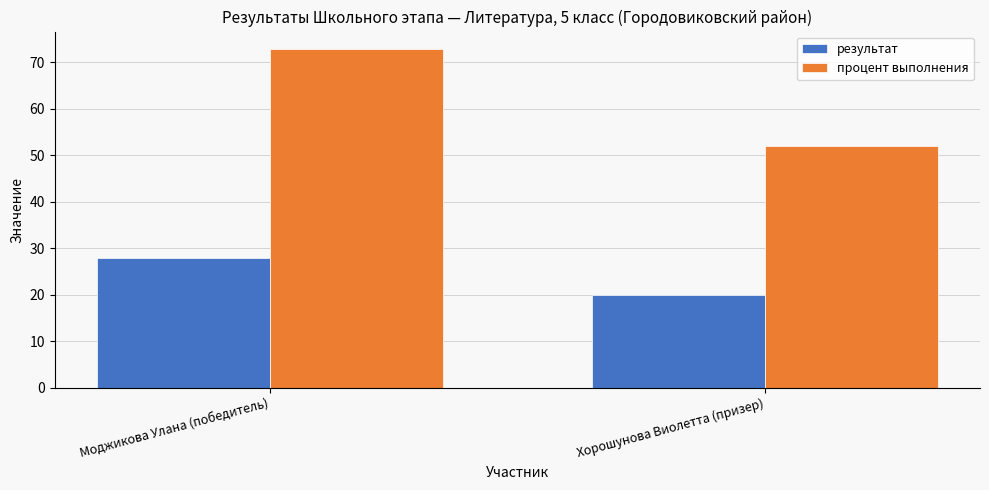

Reading left to right, list all the values displayed in this chart.

результат: 28	20
процент выполнения: 73	52